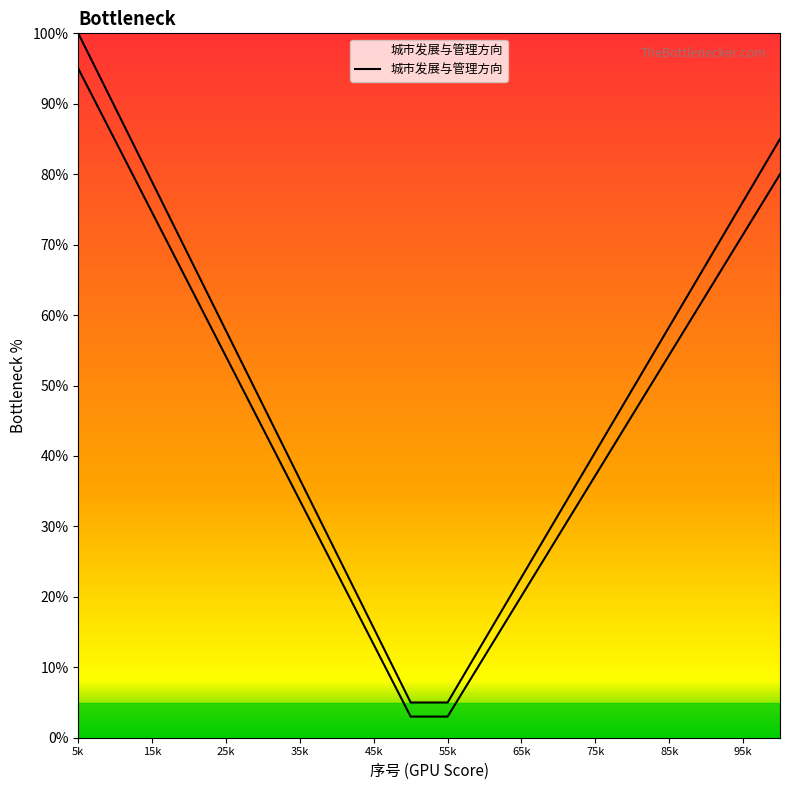

What is the difference between the maximum and minimum values?

95.0